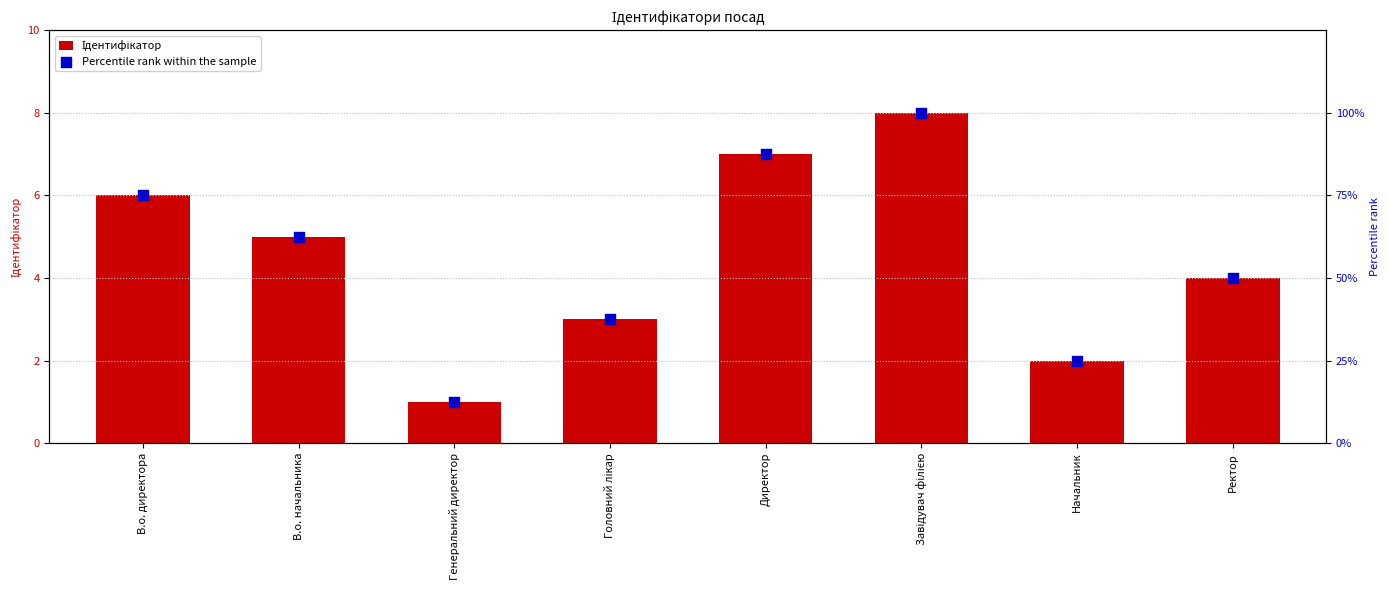

Which series has the largest total across all categories?

Percentile rank within the sample